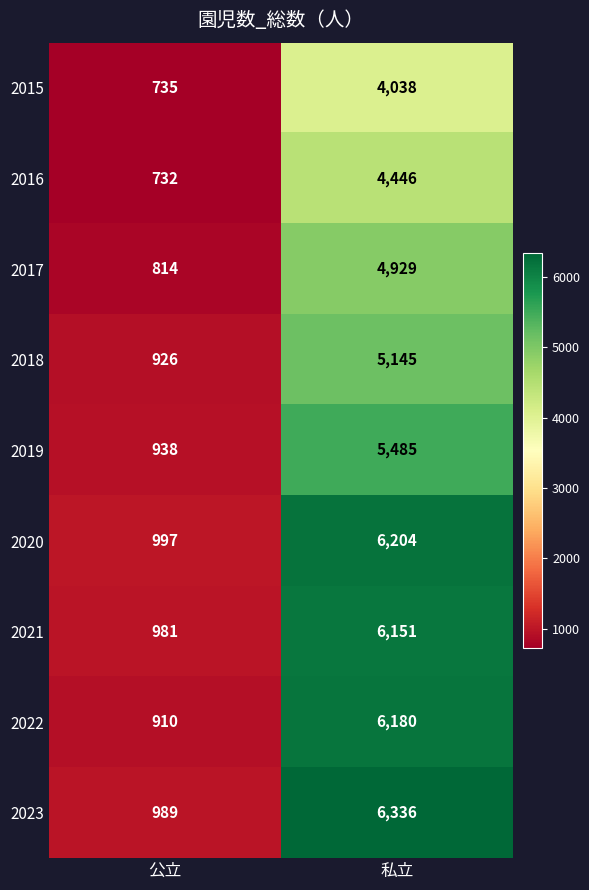

Which series has the widest spread of values?

2023